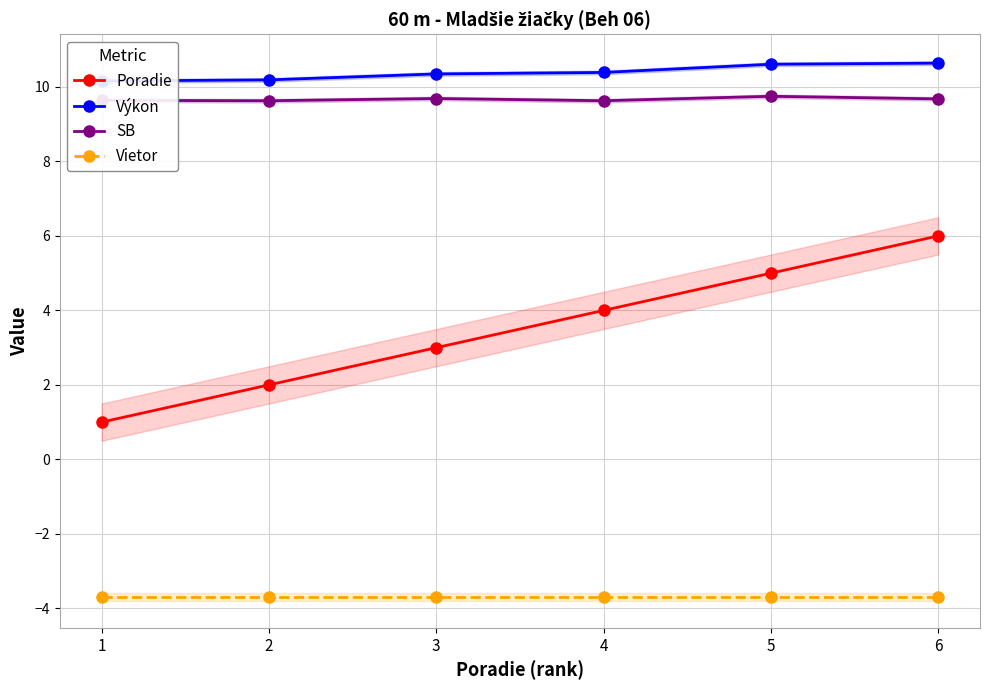

At how many categories does at least one series exceed 7?

6